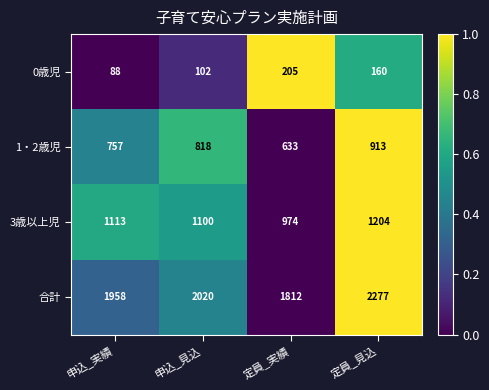

What is the total value across all series at 申込_実績?

3916